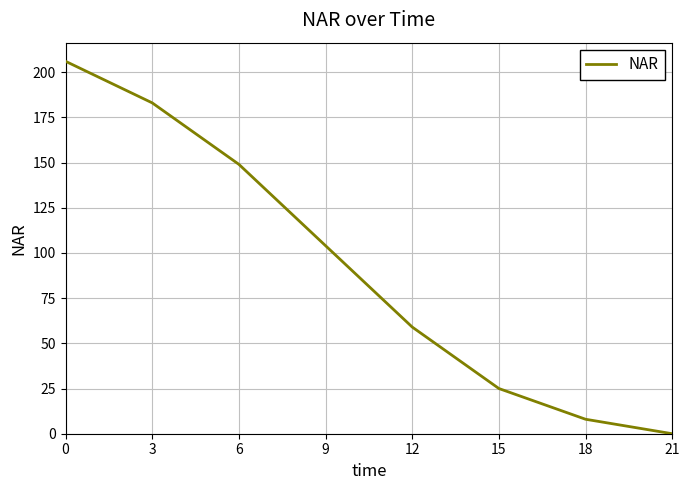

At which label is the value closest to 103?

9